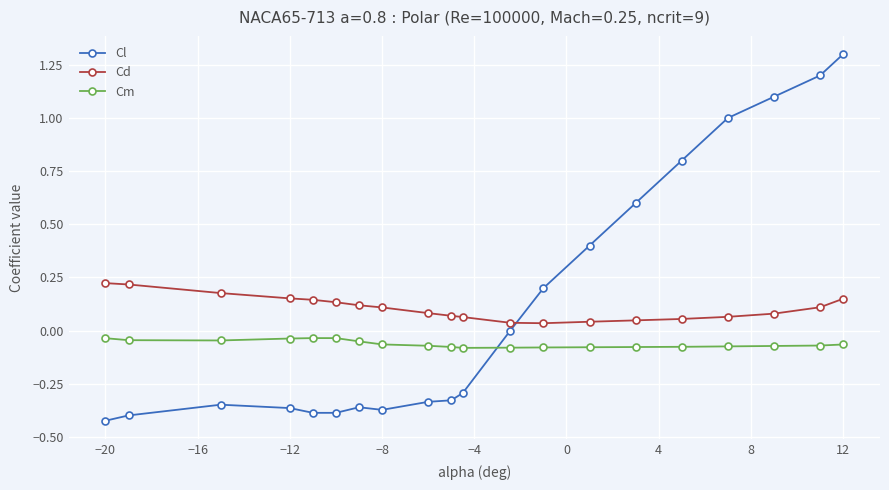

True or false: Cd and Cm cross at least once.

False